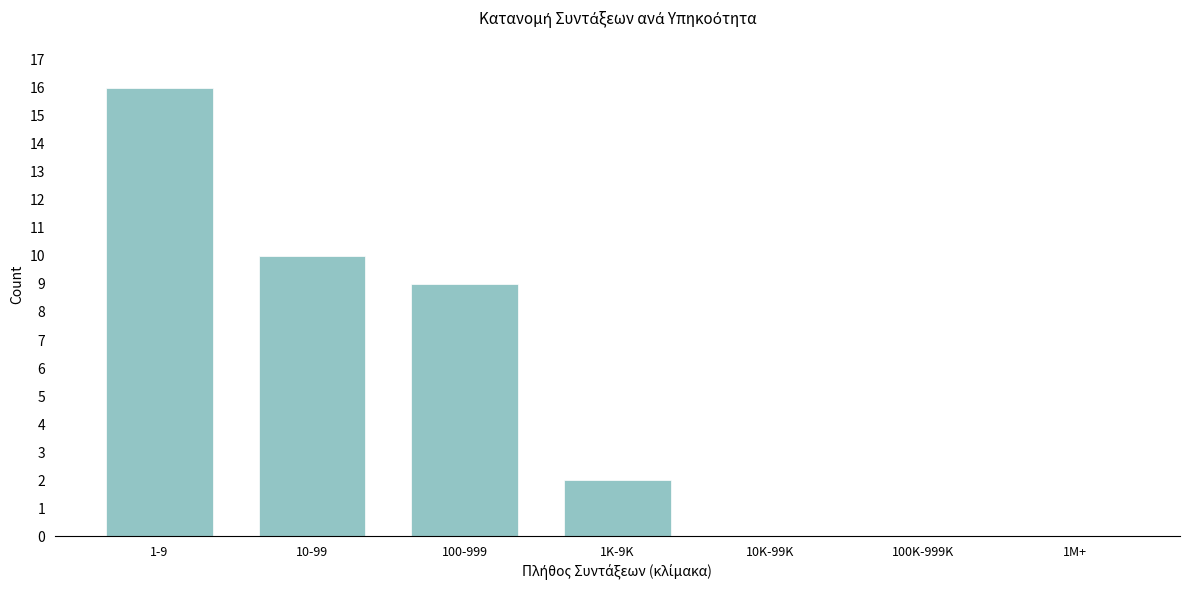

Reading right to left, list all the values displayed in this chart.

1M+=0	100K-999K=0	10K-99K=0	1K-9K=2	100-999=9	10-99=10	1-9=16